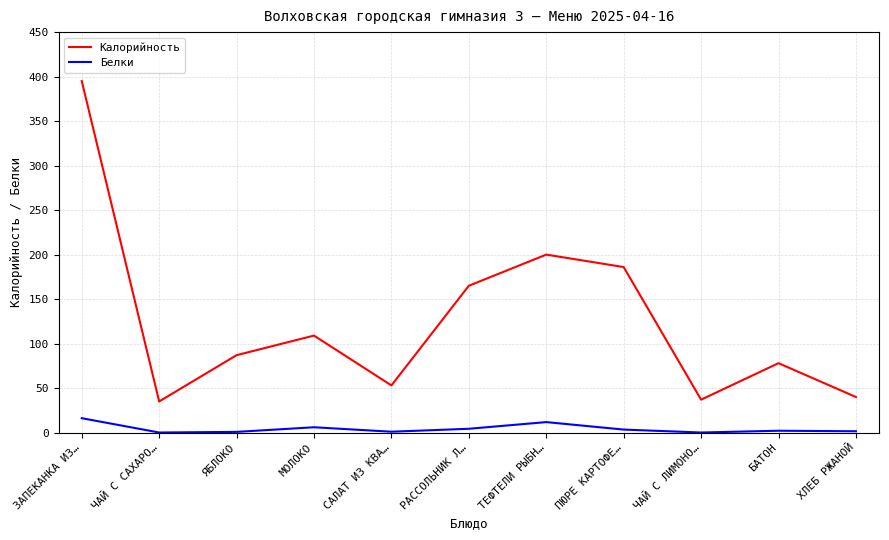

What is the total value across all series at ХЛЕБ РЖАНОЙ?

41.5